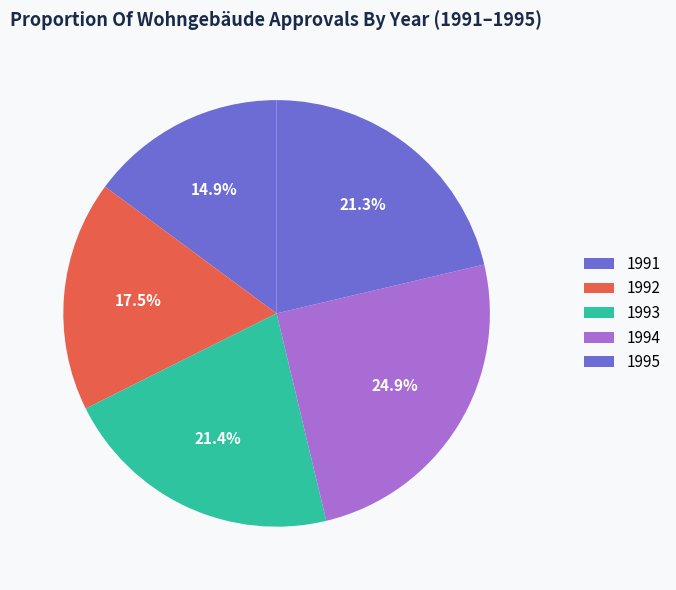

How many slices are in this pie chart?

5